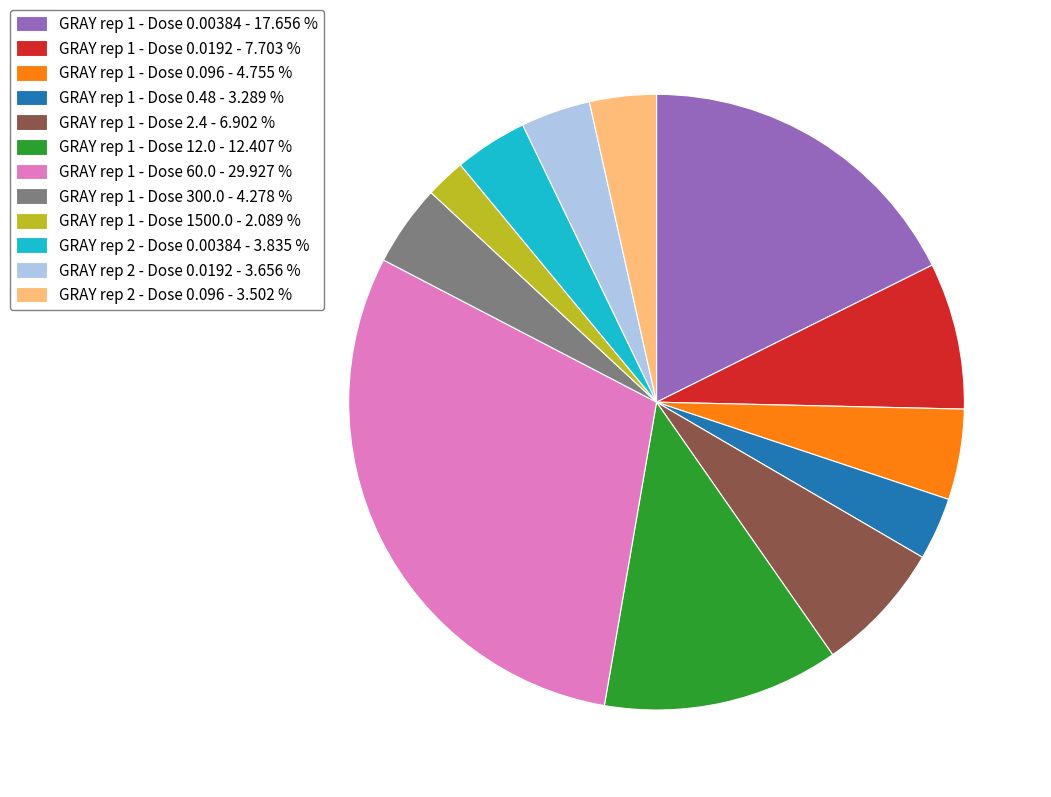

Count the number of slices in the pie.

12